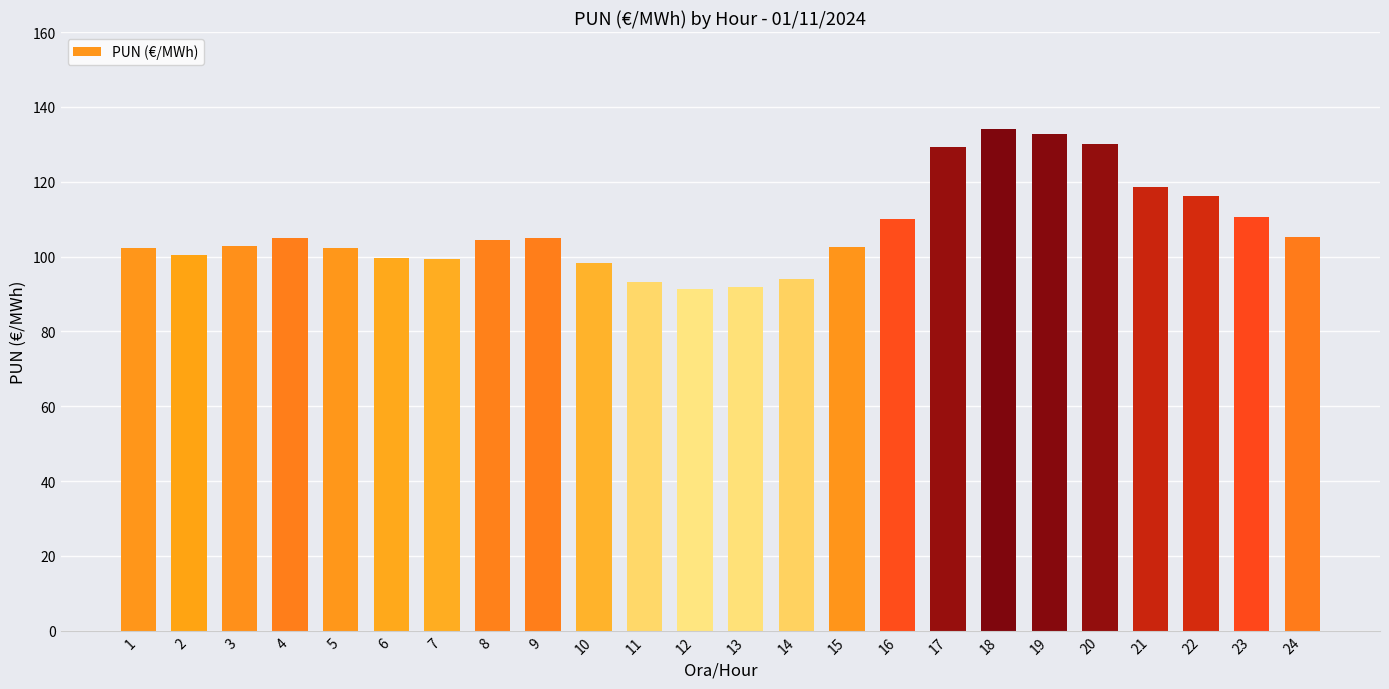

What is the sum of the values at 1 and 12?

193.5